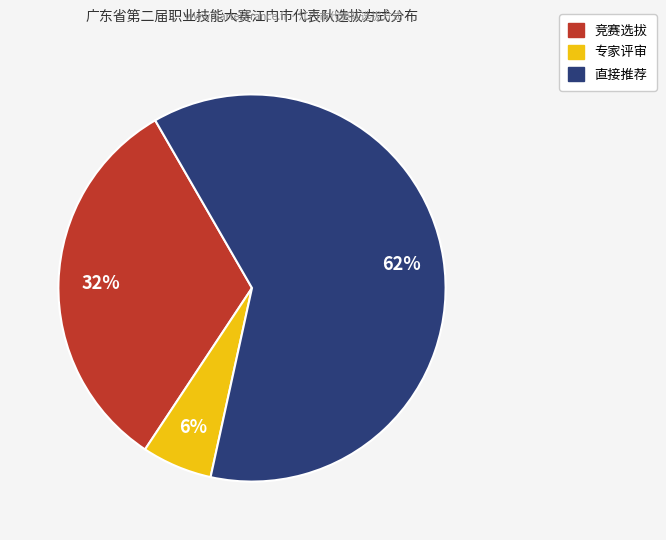

What is the largest slice in the pie chart?

直接推荐